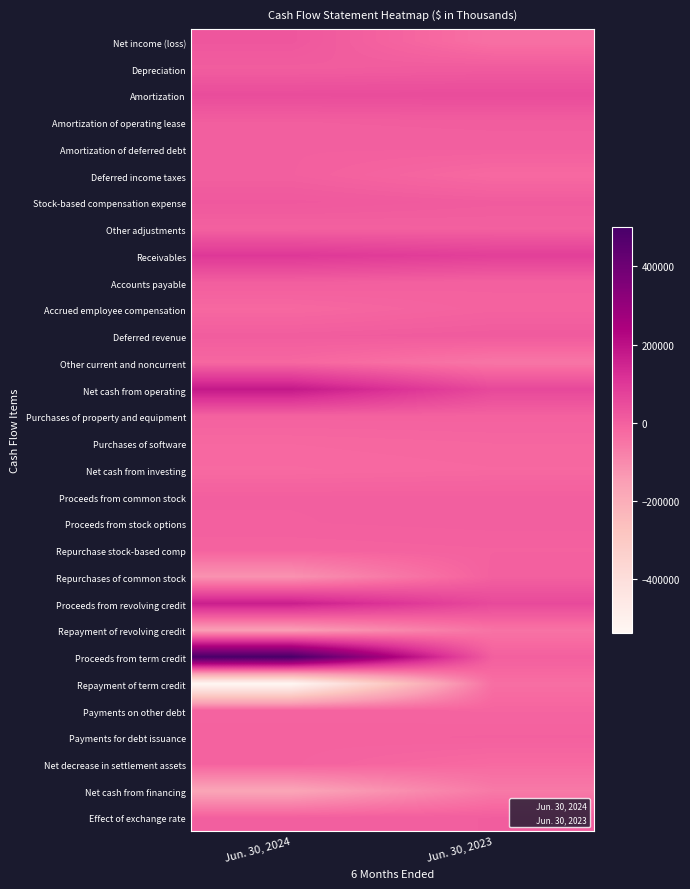

Reading right to left, list all the values displayed in this chart.

Net income (loss): Jun. 30, 2023=-39018	Jun. 30, 2024=23136
Depreciation: Jun. 30, 2023=13091	Jun. 30, 2024=7195
Amortization: Jun. 30, 2023=49884	Jun. 30, 2024=48000
Amortization of operating lease: Jun. 30, 2023=6491	Jun. 30, 2024=4999
Amortization of deferred debt: Jun. 30, 2023=2492	Jun. 30, 2024=1598
Deferred income taxes: Jun. 30, 2023=-22641	Jun. 30, 2024=1516
Stock-based compensation expense: Jun. 30, 2023=10715	Jun. 30, 2024=18819
Other adjustments: Jun. 30, 2023=311	Jun. 30, 2024=-2067
Receivables: Jun. 30, 2023=81856	Jun. 30, 2024=99598
Accounts payable: Jun. 30, 2023=-1954	Jun. 30, 2024=4849
Accrued employee compensation: Jun. 30, 2023=-4628	Jun. 30, 2024=-19884
Deferred revenue: Jun. 30, 2023=12700	Jun. 30, 2024=8317
Other current and noncurrent: Jun. 30, 2023=-51791	Jun. 30, 2024=-17818
Net cash from operating: Jun. 30, 2023=57508	Jun. 30, 2024=178258
Purchases of property and equipment: Jun. 30, 2023=-4576	Jun. 30, 2024=-4954
Purchases of software: Jun. 30, 2023=-15021	Jun. 30, 2024=-19024
Net cash from investing: Jun. 30, 2023=-19597	Jun. 30, 2024=-23978
Proceeds from common stock: Jun. 30, 2023=1426	Jun. 30, 2024=1397
Proceeds from stock options: Jun. 30, 2023=2869	Jun. 30, 2024=752
Repurchase stock-based comp: Jun. 30, 2023=-3320	Jun. 30, 2024=-6339
Repurchases of common stock: Jun. 30, 2023=0	Jun. 30, 2024=-119674
Proceeds from revolving credit: Jun. 30, 2023=55000	Jun. 30, 2024=164000
Repayment of revolving credit: Jun. 30, 2023=-45000	Jun. 30, 2024=-152000
Proceeds from term credit: Jun. 30, 2023=0	Jun. 30, 2024=500000
Repayment of term credit: Jun. 30, 2023=-34081	Jun. 30, 2024=-538448
Payments on other debt: Jun. 30, 2023=-11830	Jun. 30, 2024=-8669
Payments for debt issuance: Jun. 30, 2023=-2160	Jun. 30, 2024=-5141
Net decrease in settlement assets: Jun. 30, 2023=-24087	Jun. 30, 2024=-6151
Net cash from financing: Jun. 30, 2023=-61183	Jun. 30, 2024=-170273
Effect of exchange rate: Jun. 30, 2023=5427	Jun. 30, 2024=1290